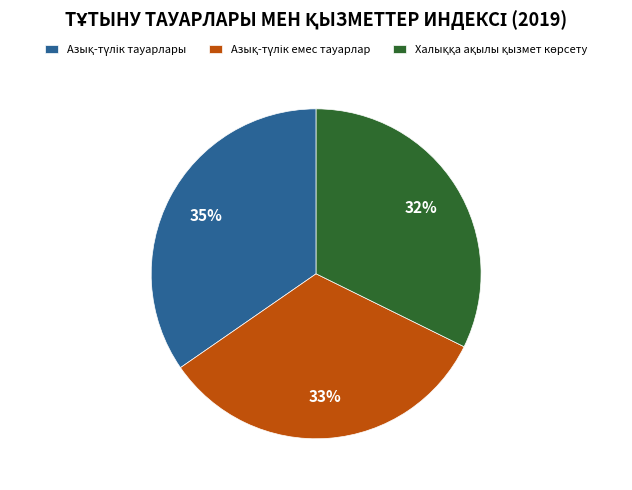

To the nearest percent, what is the average slice percentage?

33%